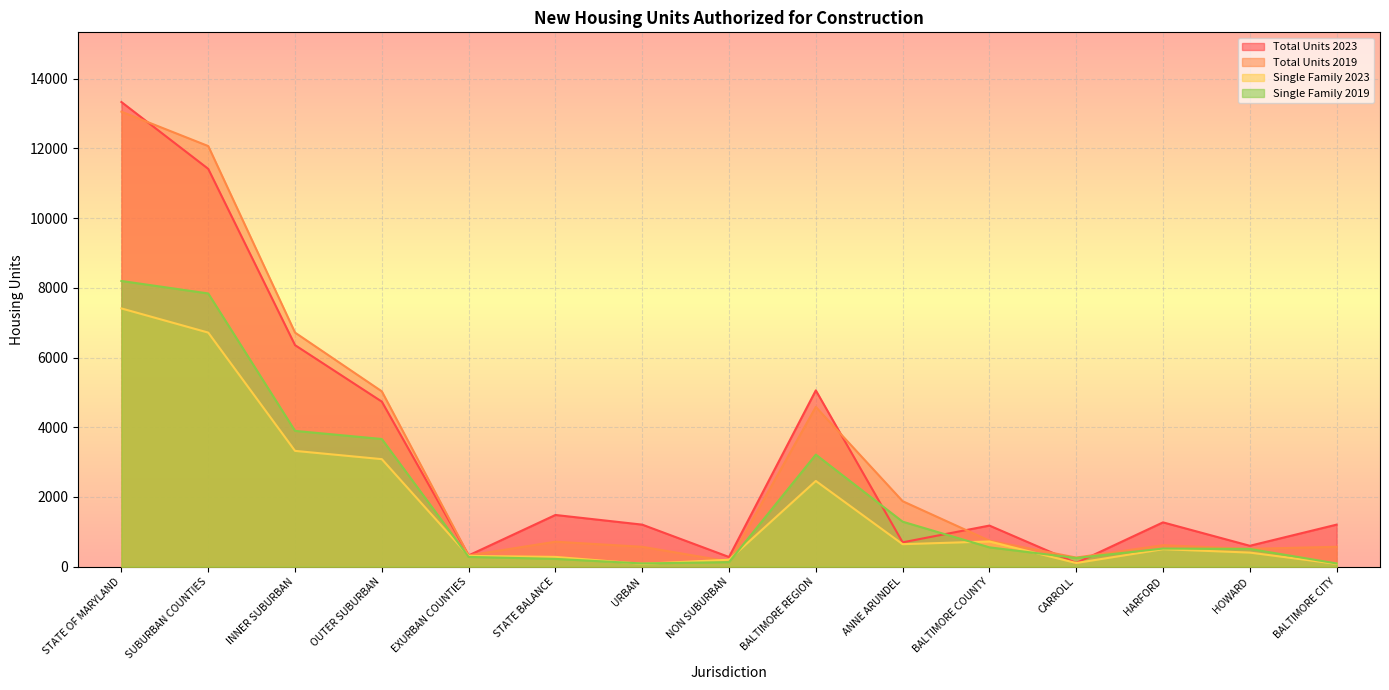

What is the total value across all series at BALTIMORE COUNTY?

3202